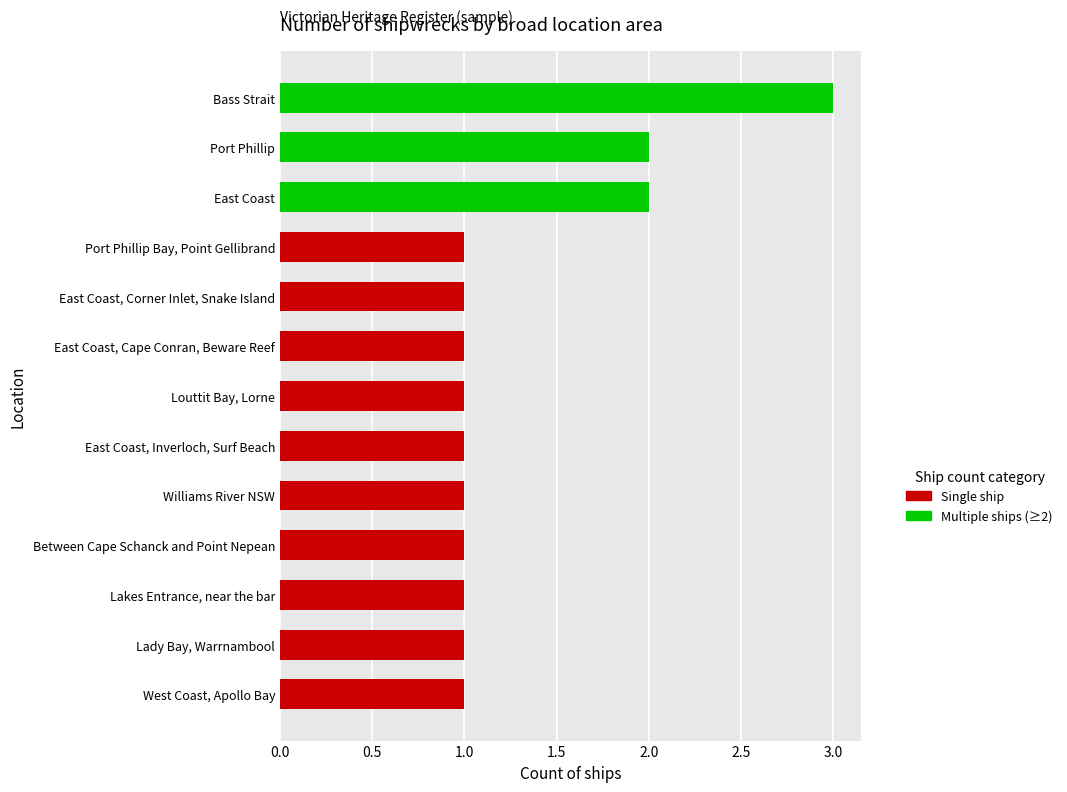

Which has a higher value, East Coast, Corner Inlet, Snake Island or Louttit Bay, Lorne?

East Coast, Corner Inlet, Snake Island